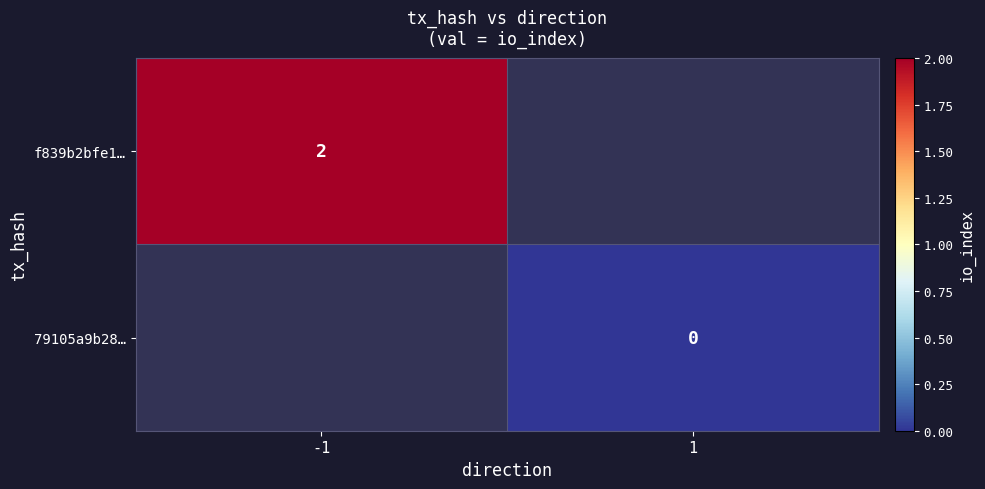

True or false: f839b2bfe1… has a value of 2 at -1.

True